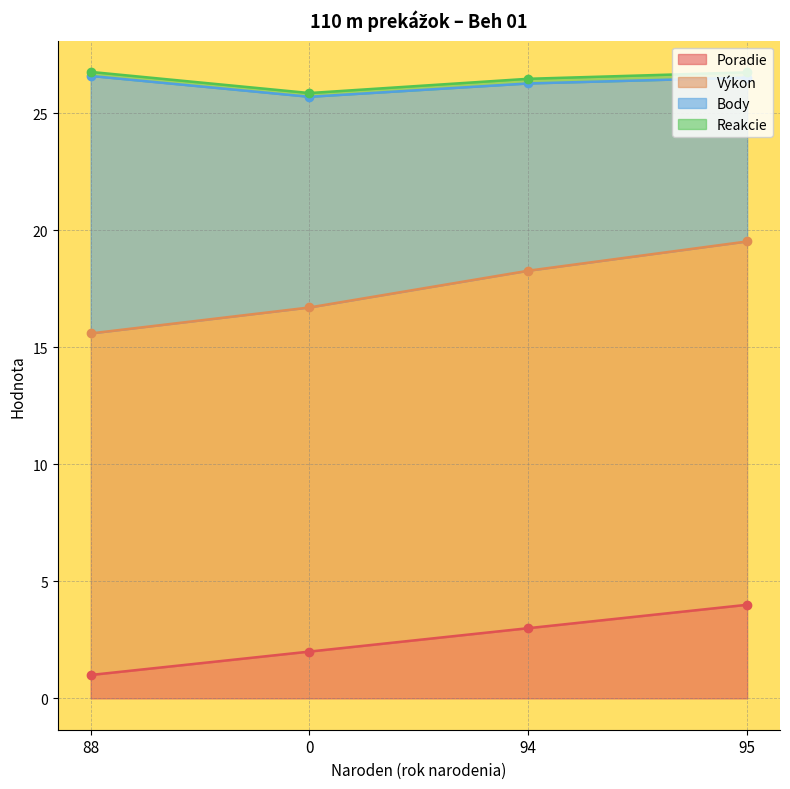

What is the sum of the Poradie values at 88 and 0?

3